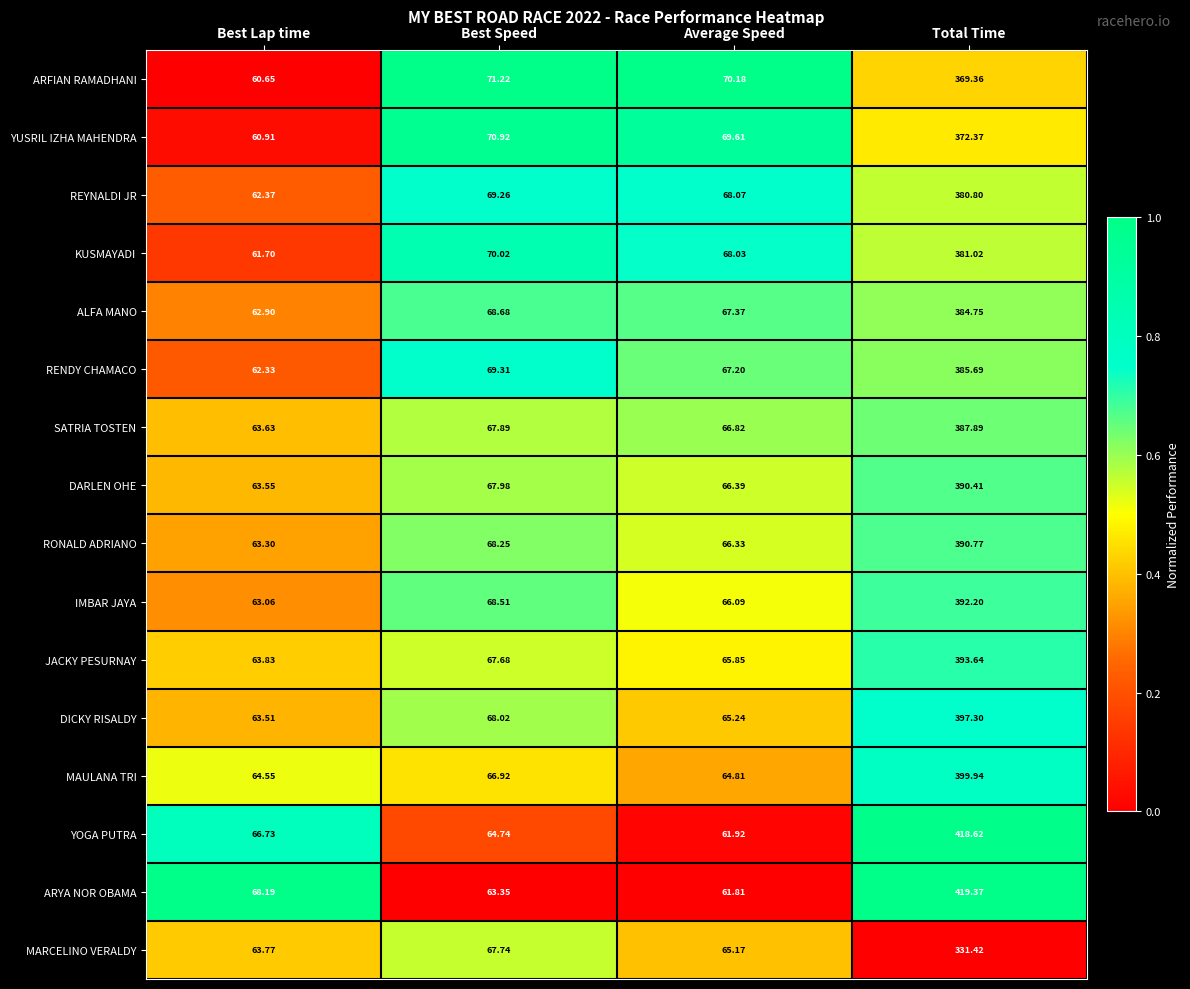

Where does the KUSMAYADI series first go above 70?

Best Speed